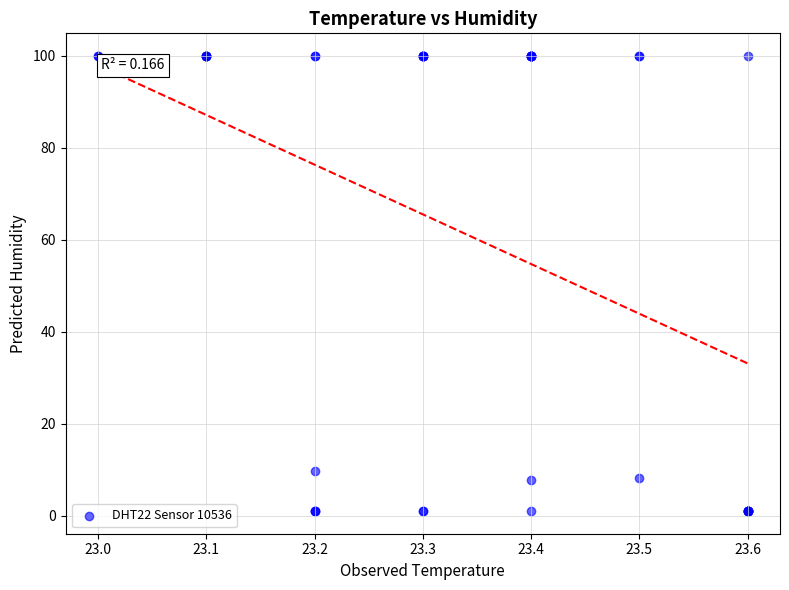

What Y value in the scatter plot is closest to 50?

9.7